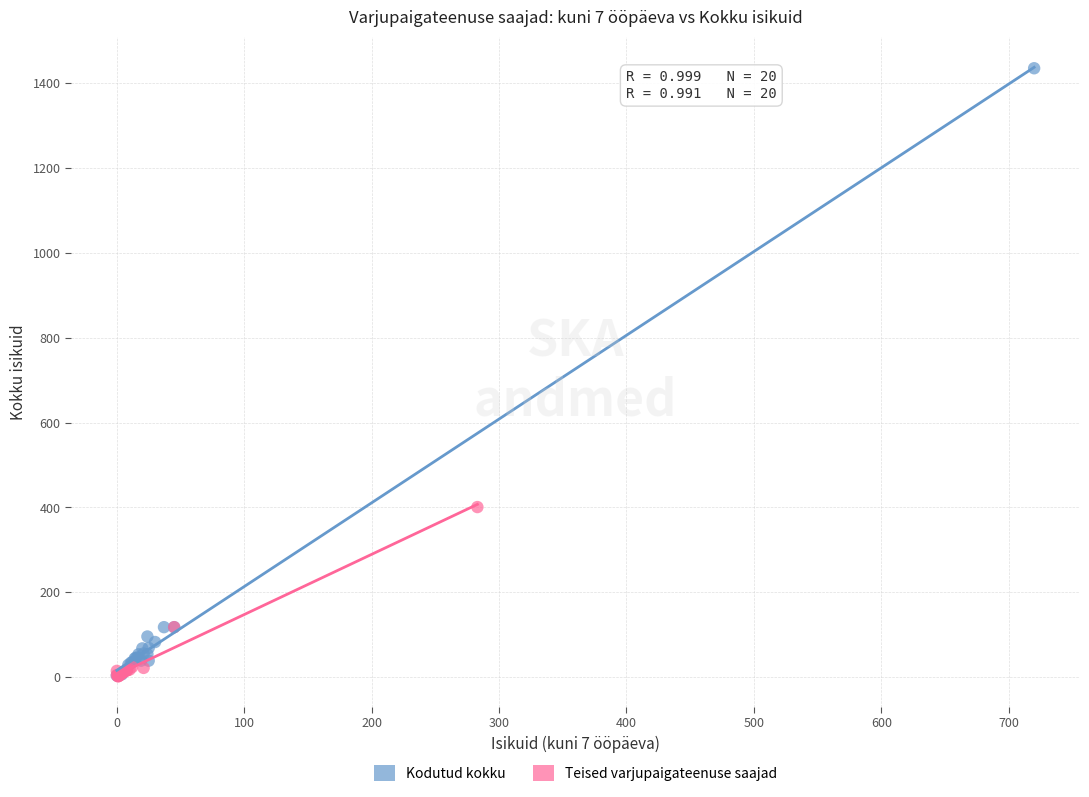

Which series has the largest Y range (max minus min)?

Kodutud kokku